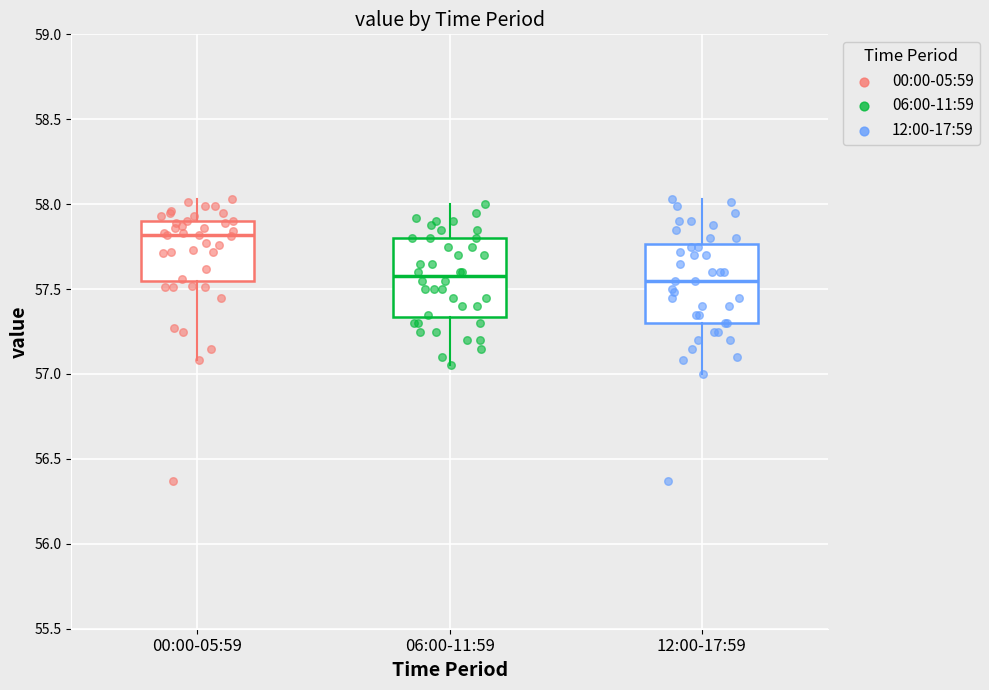

Reading left to right, read every box against the y-axis: the position of its median line, the range the box covers, and the ends of its whiskers. The values are not printed on the chart, so give them approximately, as read against the axis.

00:00-05:59: median 57.80, box 57.55 to 57.90, whiskers 57.10 to 58.05
06:00-11:59: median 57.60, box 57.35 to 57.80, whiskers 57.05 to 58.00
12:00-17:59: median 57.55, box 57.30 to 57.75, whiskers 57.00 to 58.05